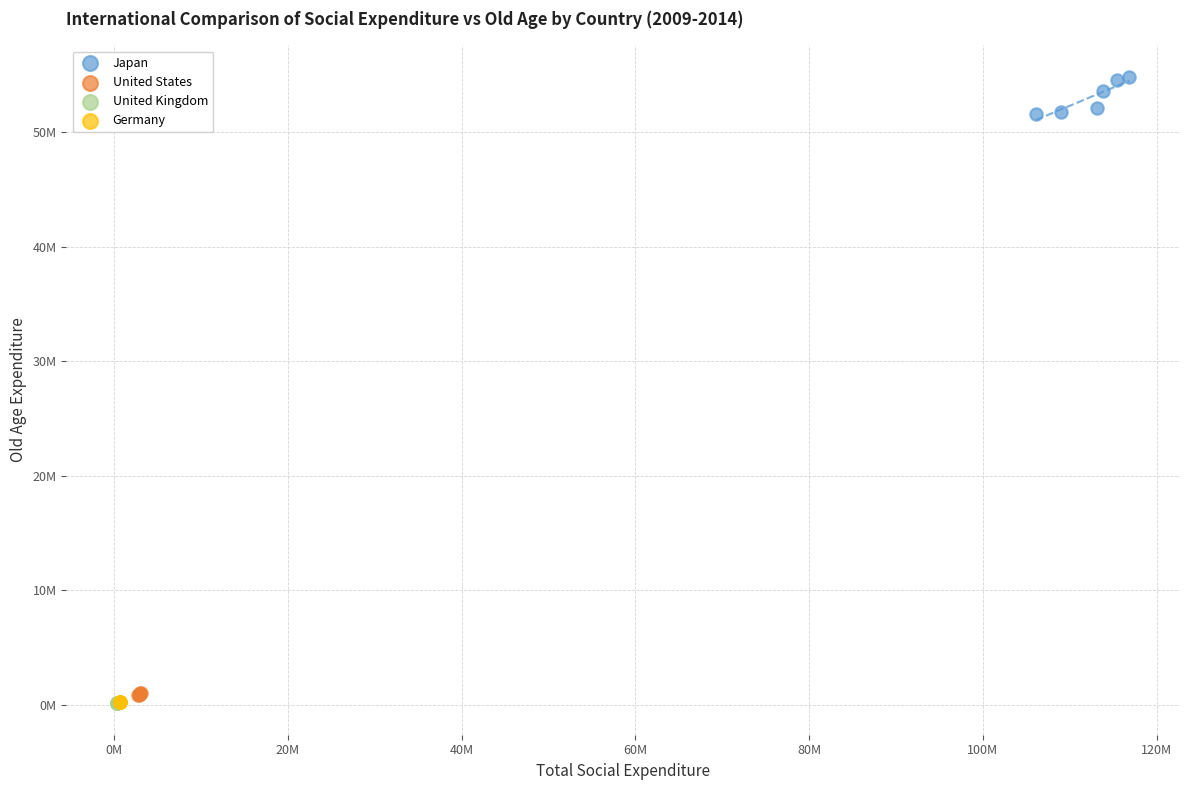

What are all the series names shown in the legend?

Japan, United States, United Kingdom, Germany